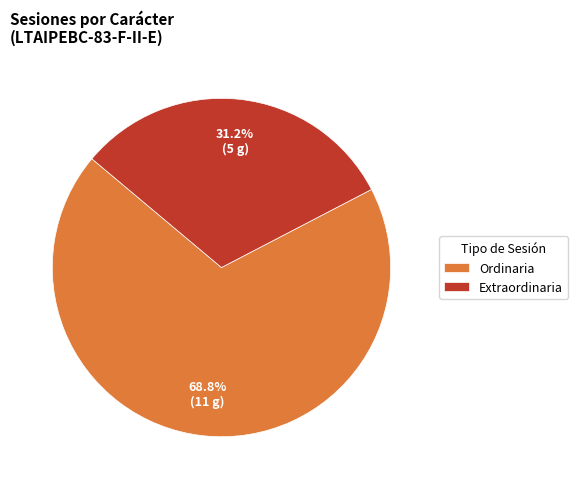

To the nearest percent, what portion does Extraordinaria represent?

31%